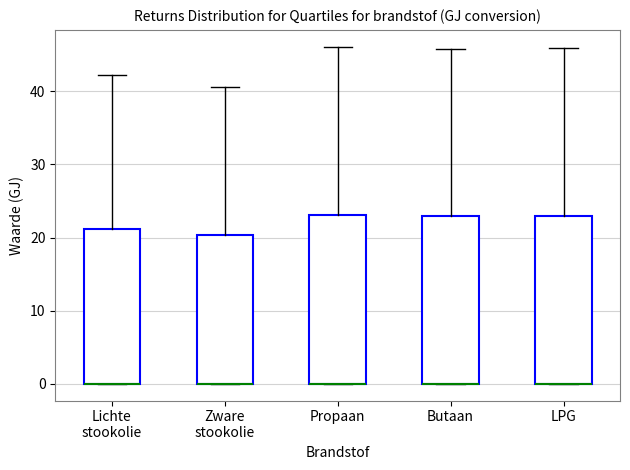

Where is the upper edge of the box for LPG on the y-axis? The values are not printed on the chart, so give them approximately, as read against the axis.

23